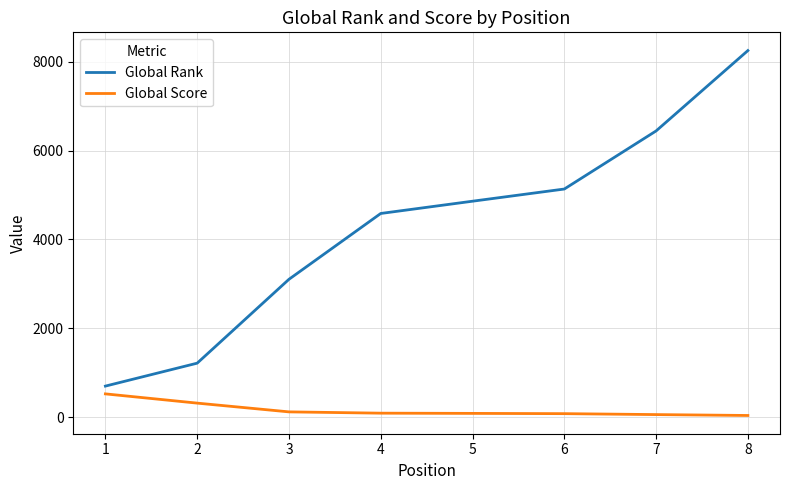

Is this an area chart (filled region under the line)?

No